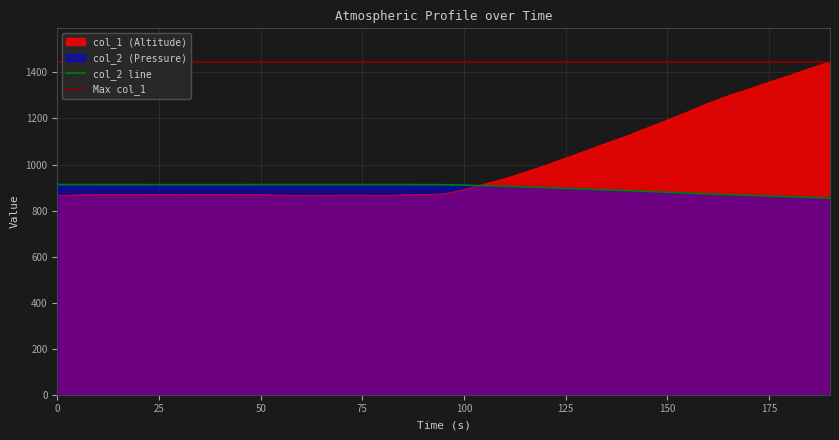

Does the chart display data point markers on the line(s)?

No